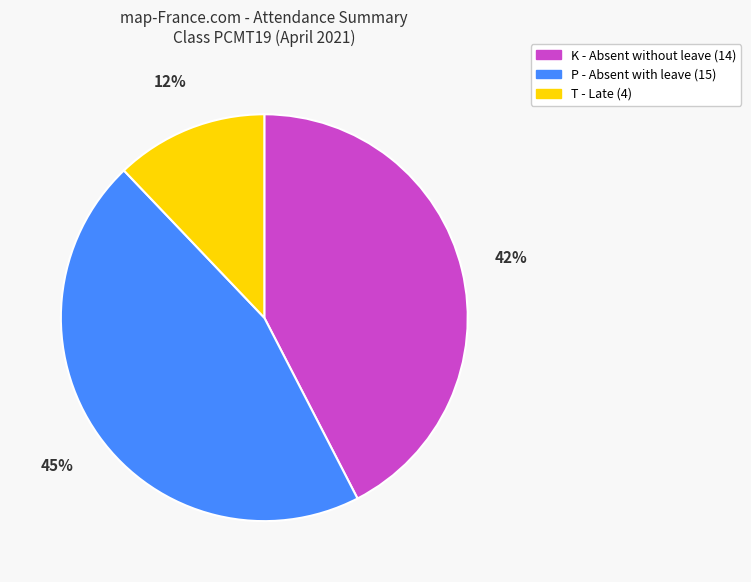

To the nearest percent, what is the difference between the largest and smallest slice percentages?

33%